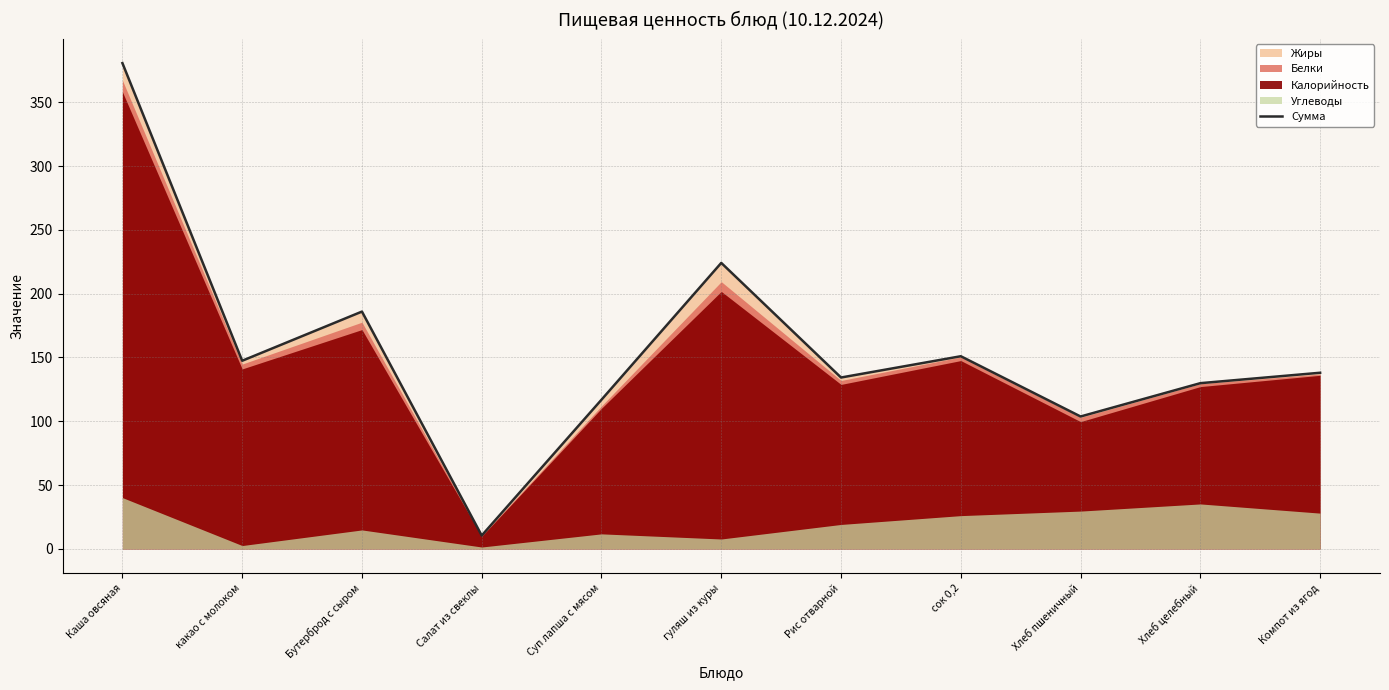

Reading right to left, what are all the values shown in this chart?

138.0	129.8	103.7	150.9	134.3	224.1	116.9	10.5	185.9	147.4	380.6